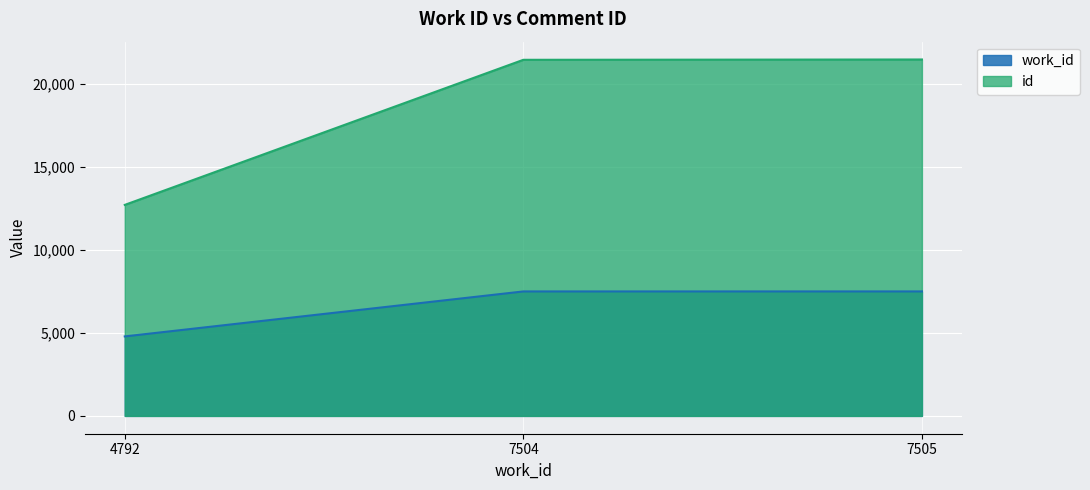

Does the chart display data point markers on the line(s)?

No